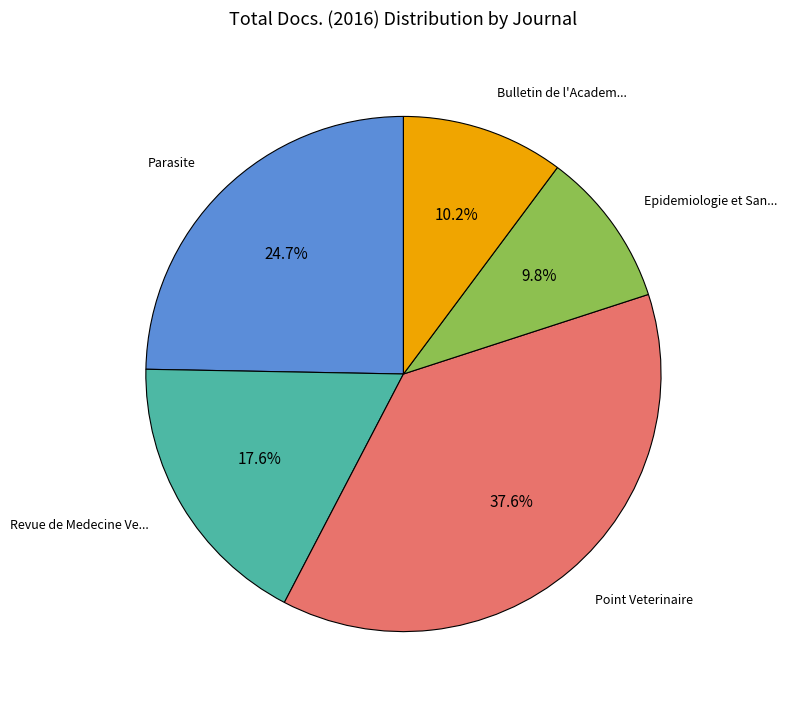

Is there any slice that represents more than half of the pie?

No